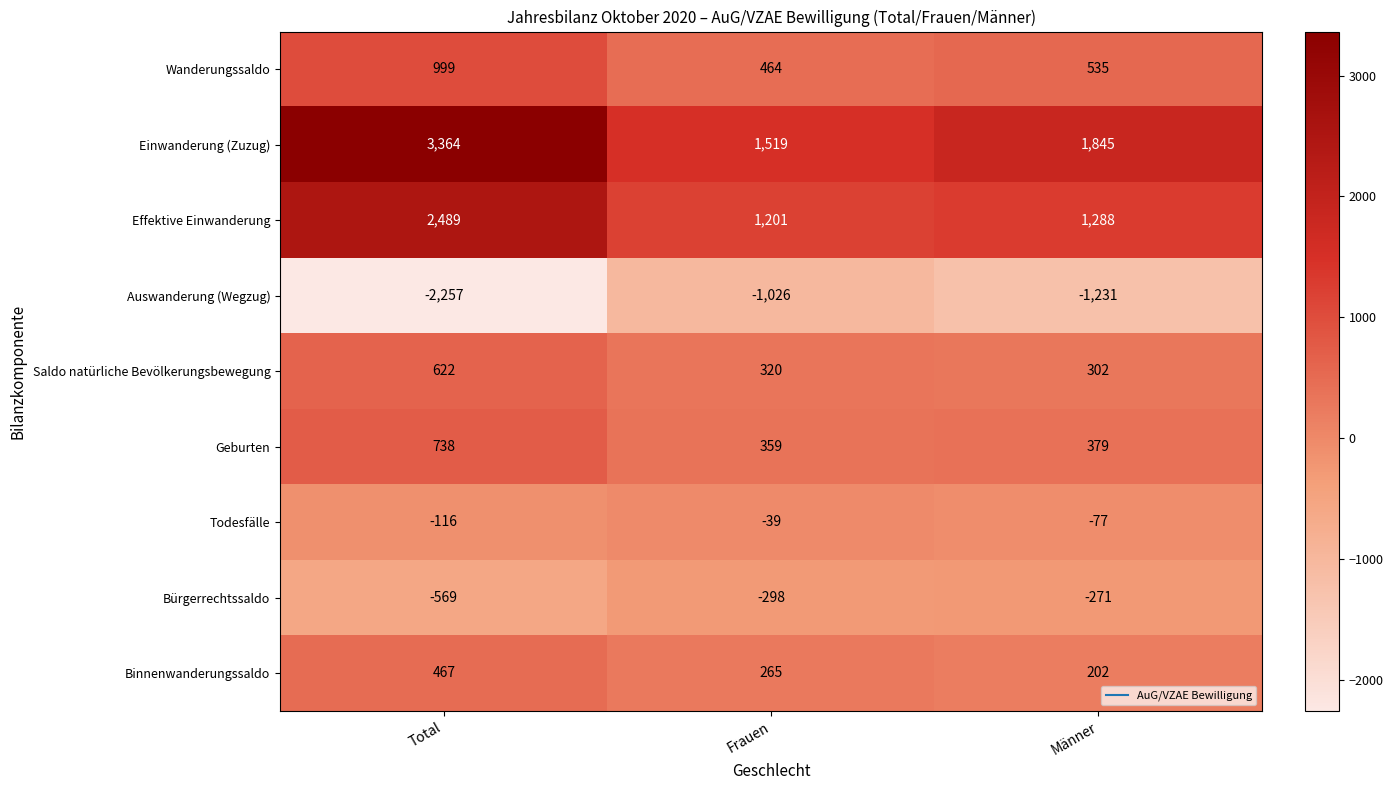

Which label corresponds to the smallest value in the chart?

Total